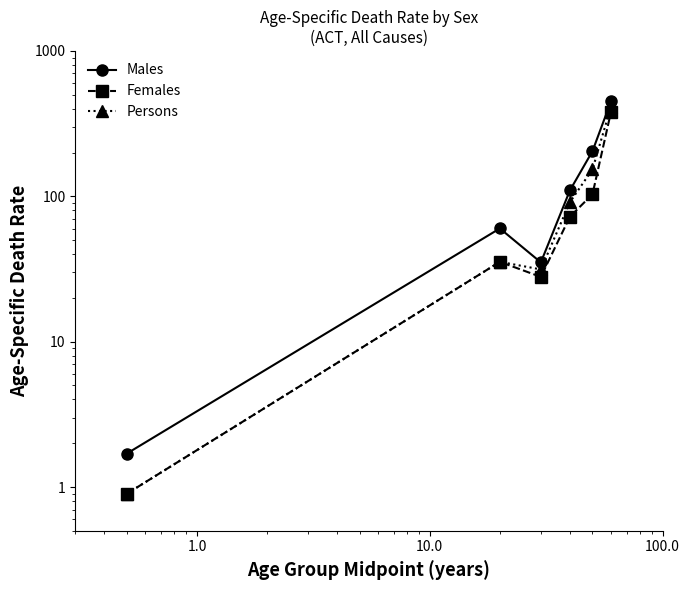

True or false: Persons has a value of 0.4 at 0.0.

False